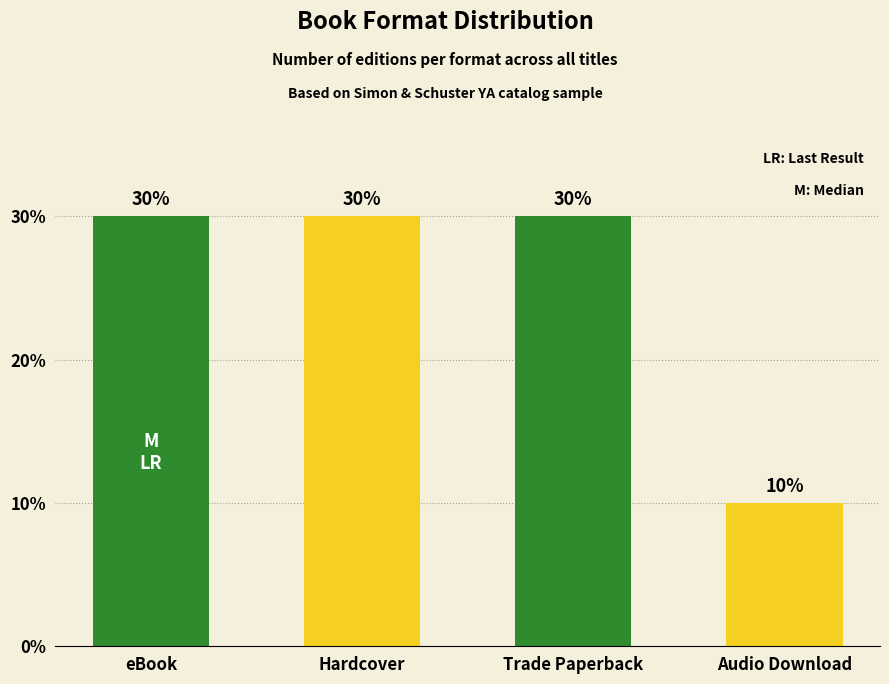

Which has a higher value, Audio Download or Trade Paperback?

Trade Paperback